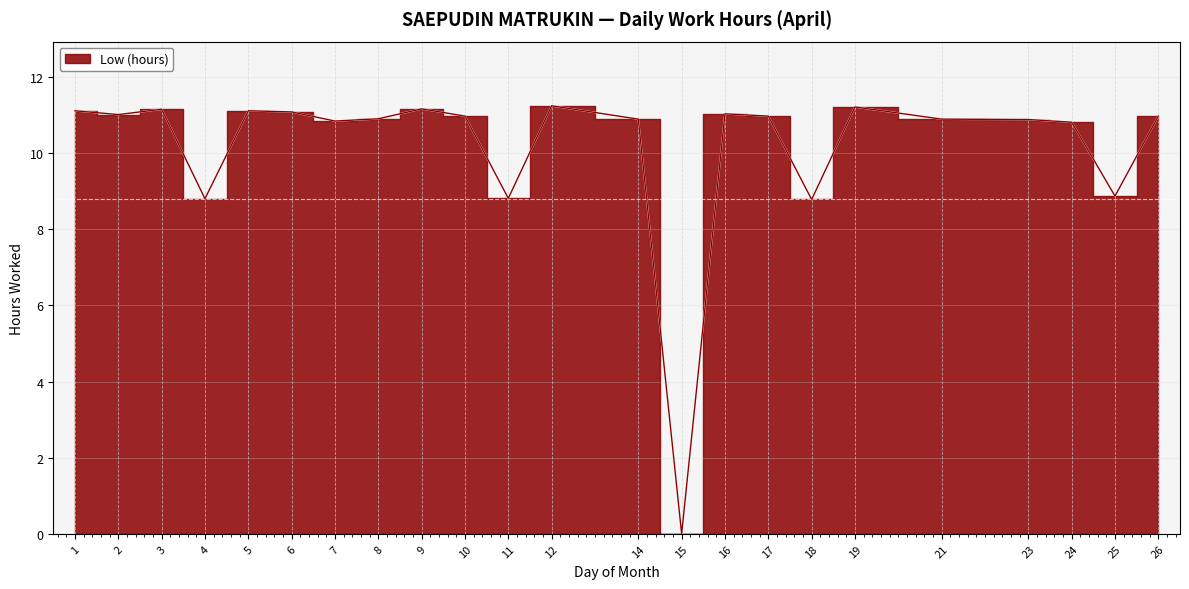

What value does the data have at 23?

10.9